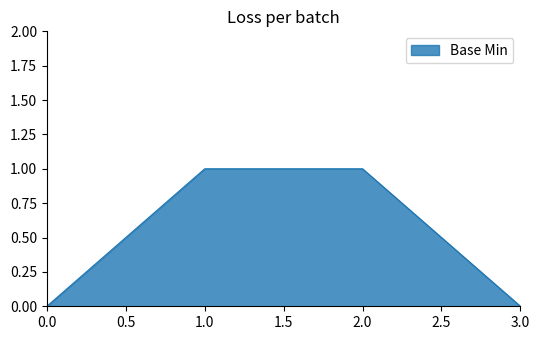

What is the maximum value shown in the chart?

1